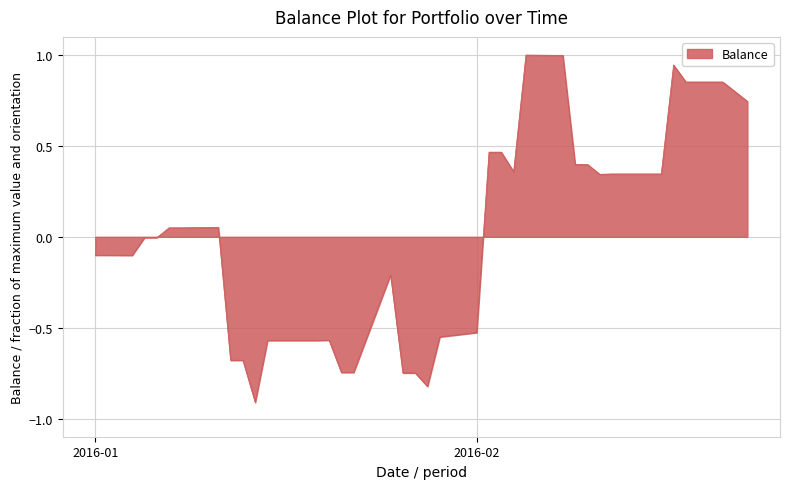

What is the minimum value shown in the chart?

-0.9